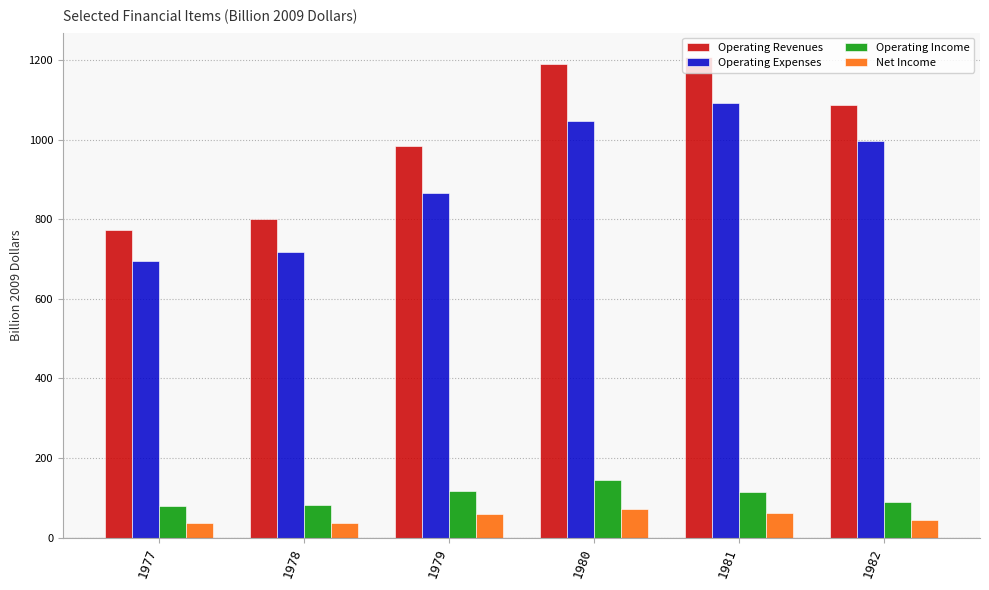

True or false: Operating Revenues has a value of 1331.7 at 1978.

False